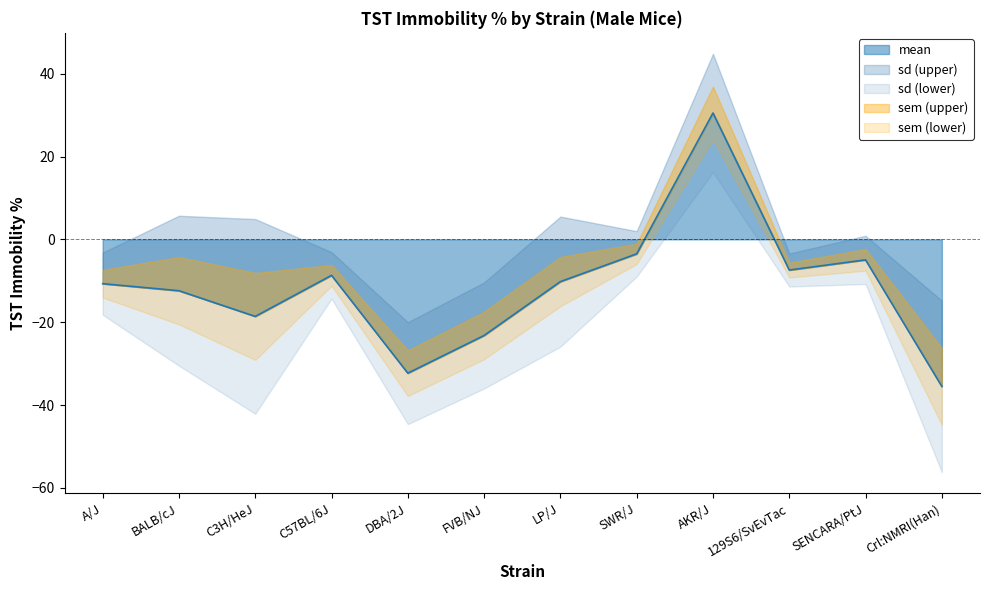

The mean series shows -12.4 at C57BL/6J. True or false?

False